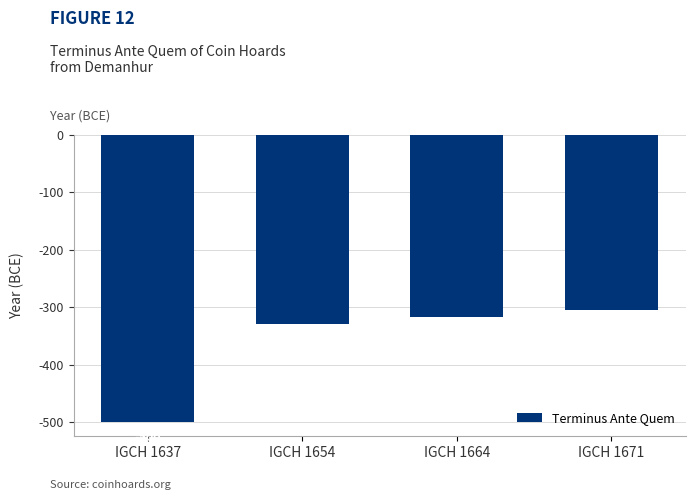

What is the change in value from IGCH 1637 to IGCH 1671?

+195